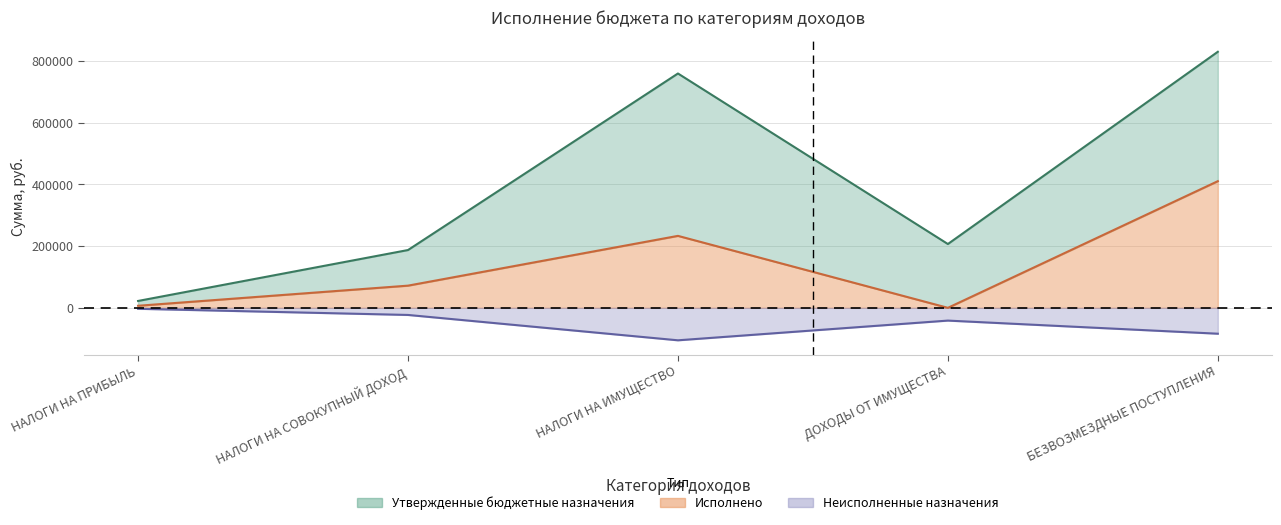

How many distinct data groups are displayed?

3